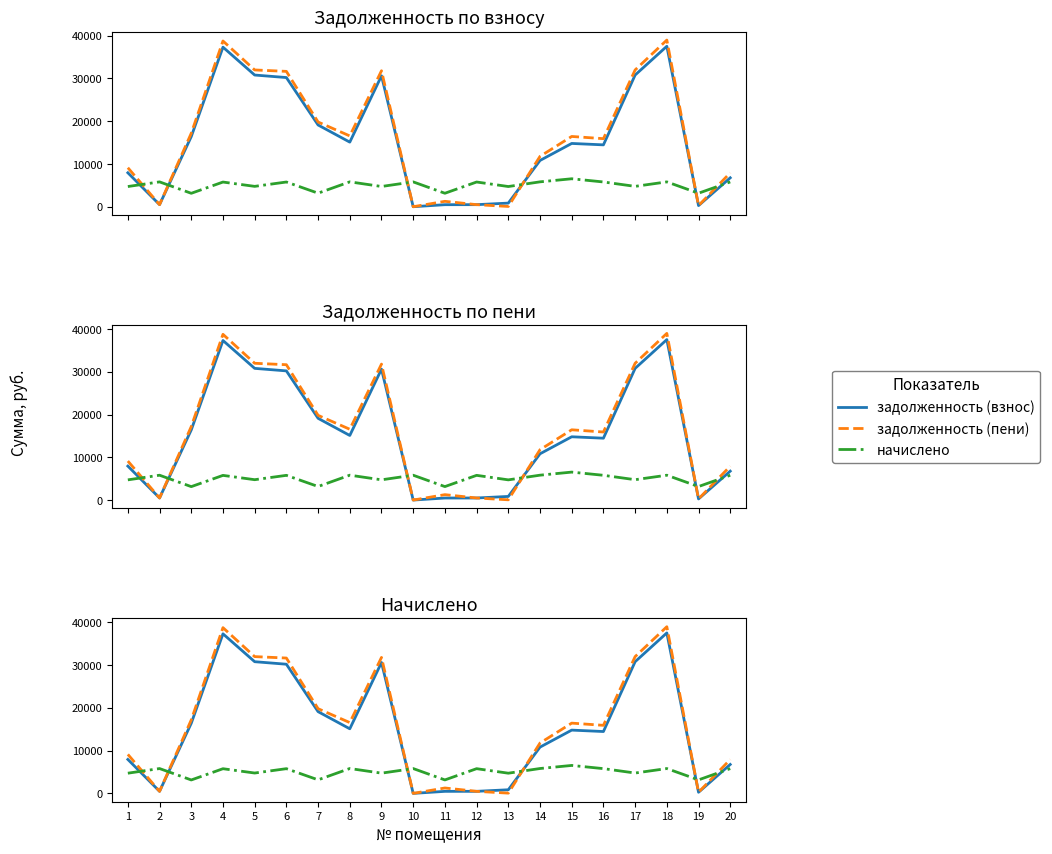

Reading left to right, transcribe all the data shown in this chart.

задолженность (взнос): 1=7939.9	2=484.0	3=16398.8	4=37315.0	5=30795.6	6=30206.4	7=19115.0	8=15103.4	9=30609.4	10=0.0	11=475.8	12=481.6	13=847.4	14=10818.2	15=14797.4	16=14465.7	17=30795.6	18=37523.4	19=263.2	20=6763.0
задолженность (пени): 1=9120.7	2=484.0	3=17183.6	4=38757.4	5=31986.0	6=31651.2	7=19807.0	8=16557.8	9=31792.6	10=0.0	11=1263.0	12=481.6	13=60.5	14=11772.6	15=16431.8	16=15912.9	17=31986.0	18=38975.4	19=263.2	20=7926.9
начислено: 1=4723.2	2=5808.0	3=3139.2	4=5769.6	5=4761.6	6=5779.2	7=3168.0	8=5817.6	9=4732.8	10=5808.0	11=3148.8	12=5779.2	13=4723.2	14=5817.6	15=6537.6	16=5788.8	17=4761.6	18=5808.0	19=3158.4	20=5798.4